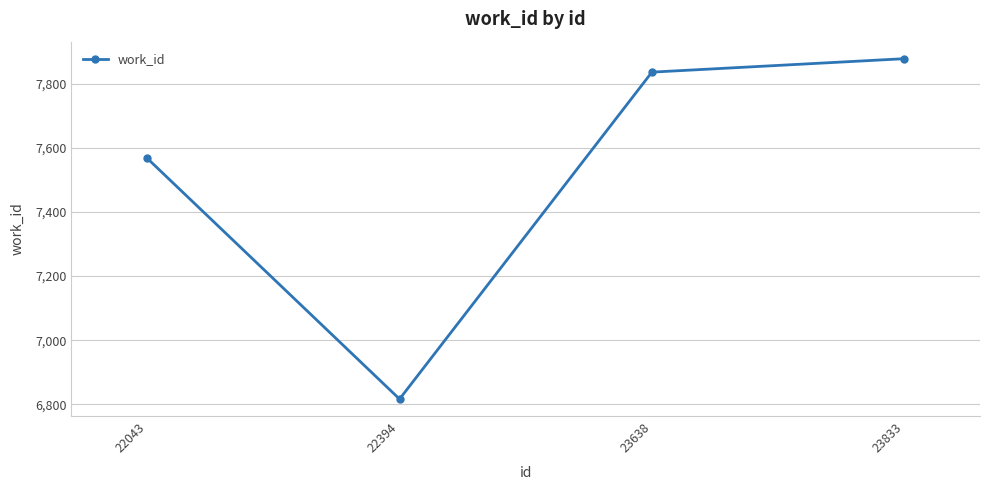

What is the value of the 3rd point from the left?

7837